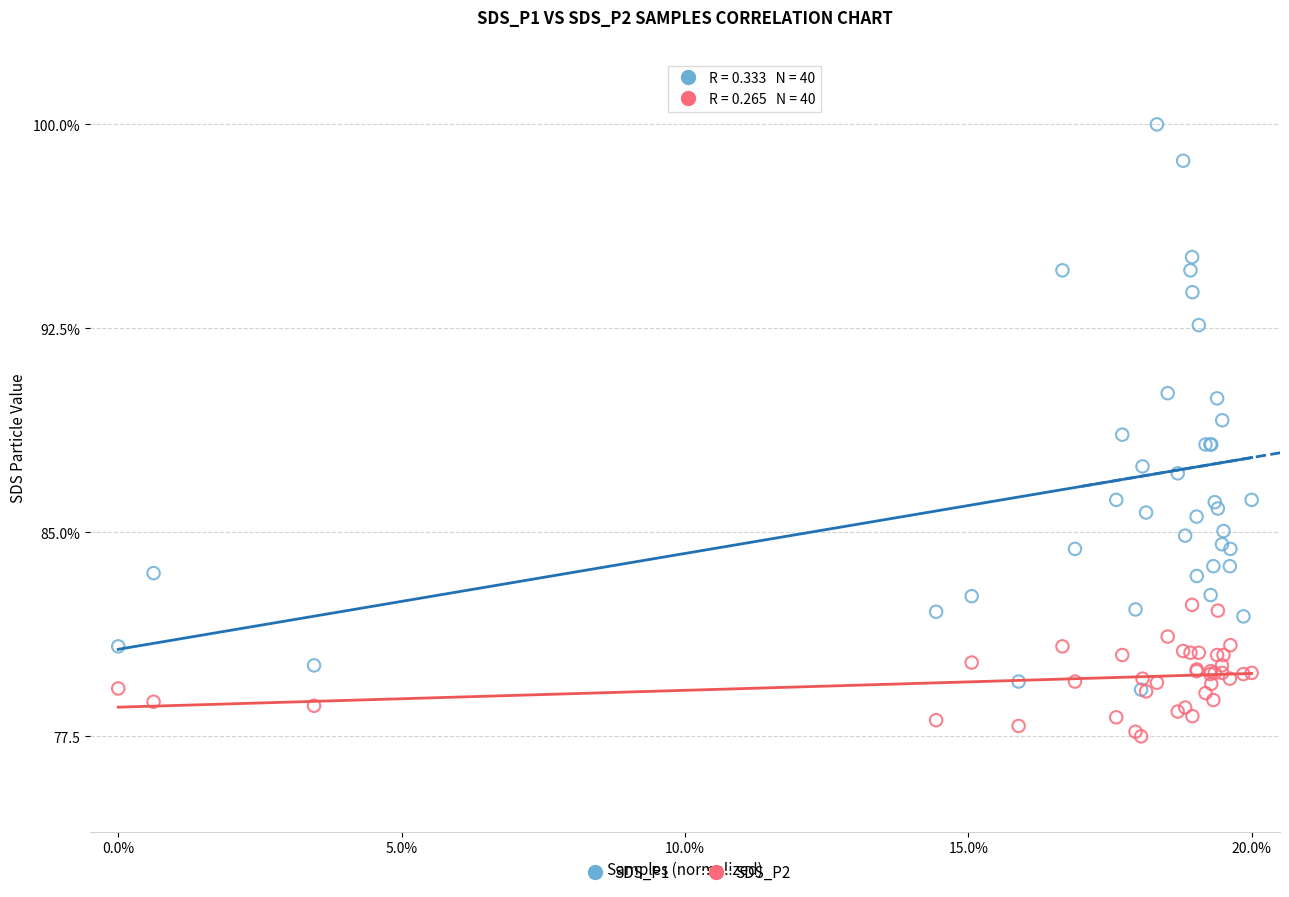

Which series has the largest Y range (max minus min)?

SDS_P1